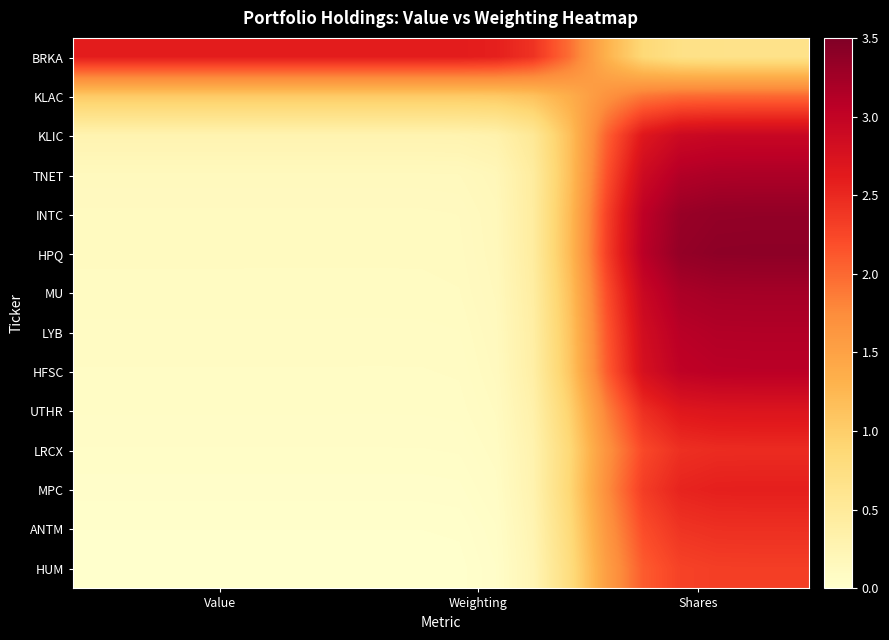

At how many categories does at least one series exceed 0?

20